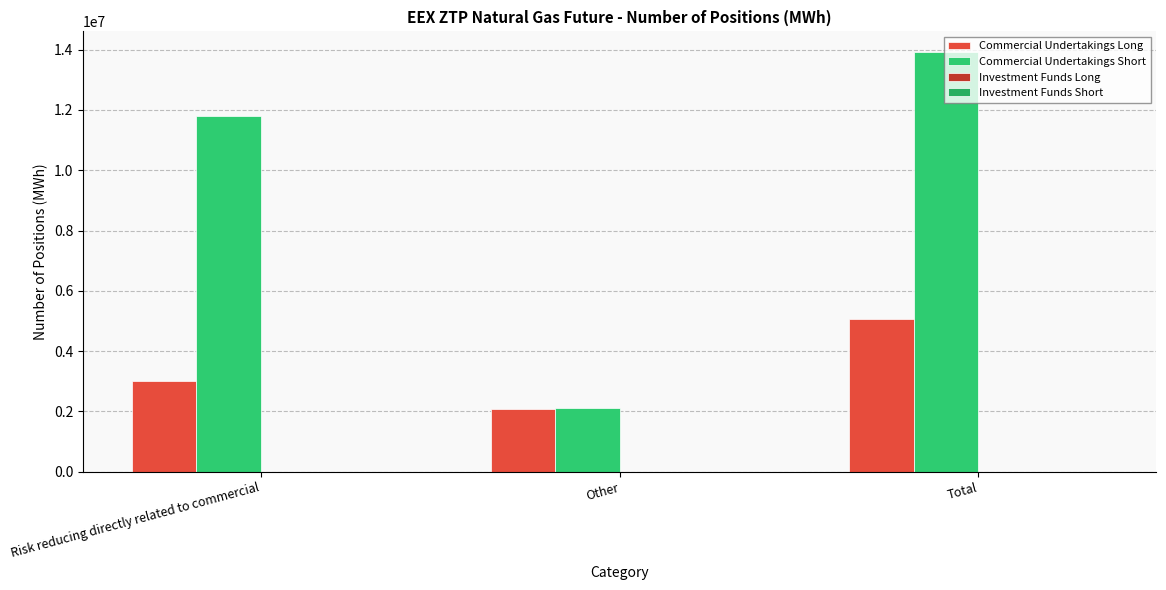

Rank the series at Risk reducing directly related to commercial from highest to lowest value.

Commercial Undertakings Short, Commercial Undertakings Long